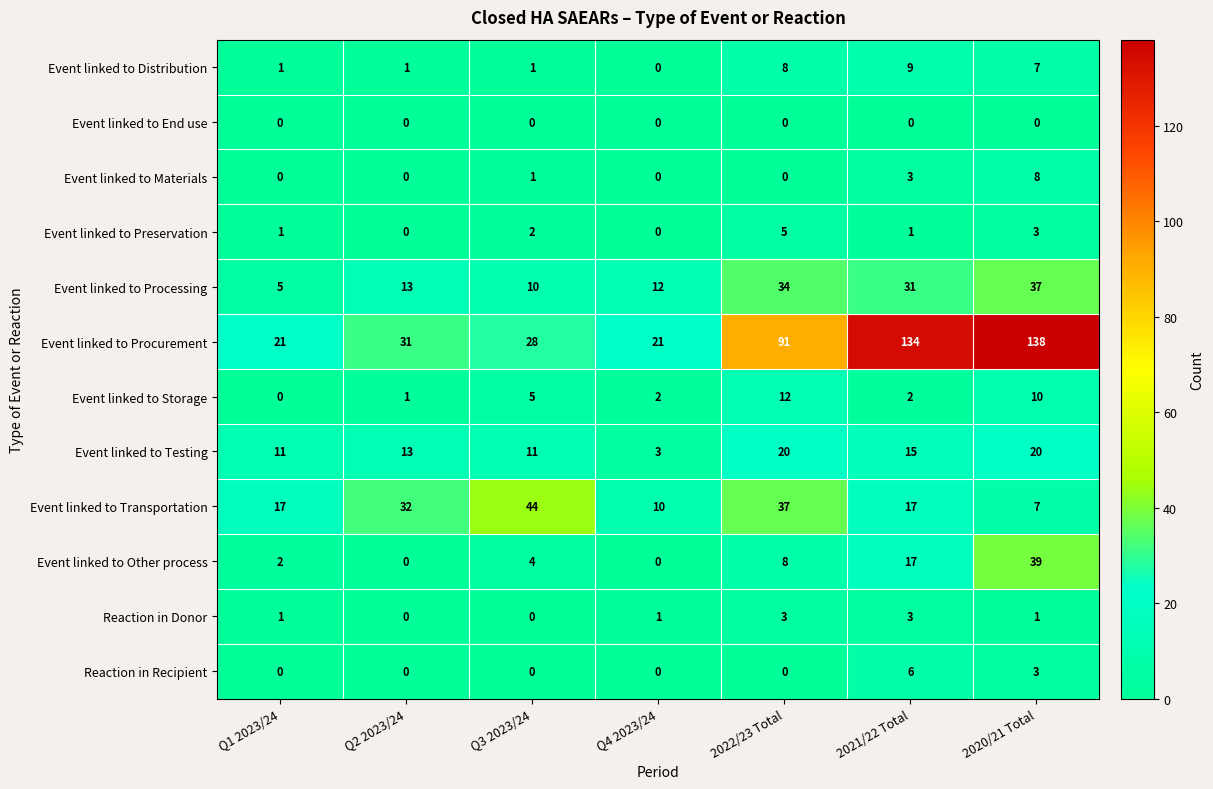

True or false: Reaction in Donor has a value of 3 at 2022/23 Total.

True